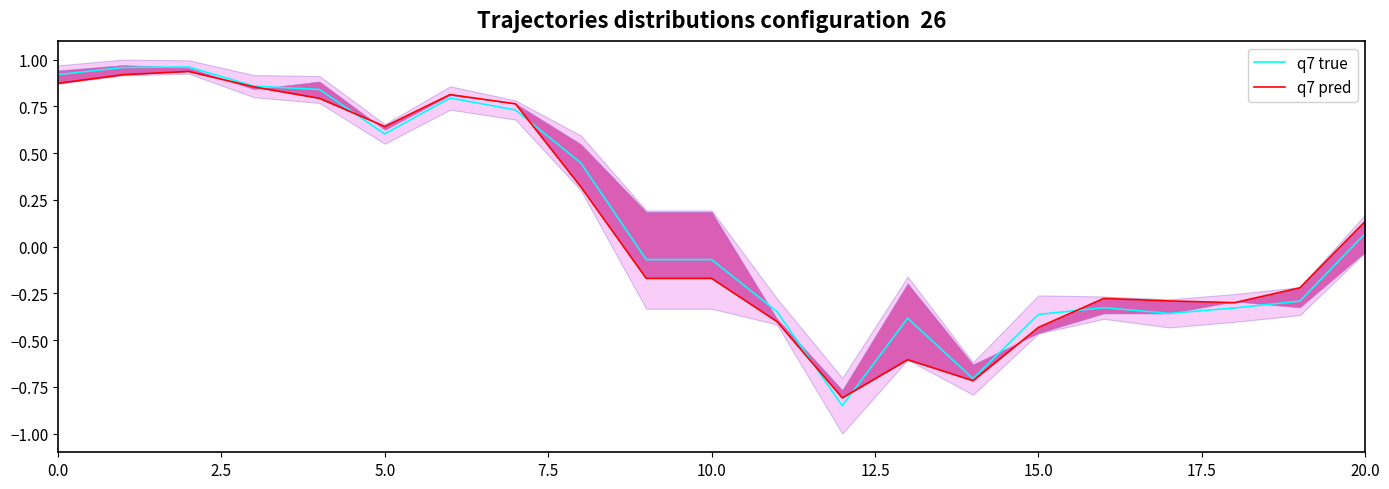

The q7 pred series shows -0.3 at 14. True or false?

False